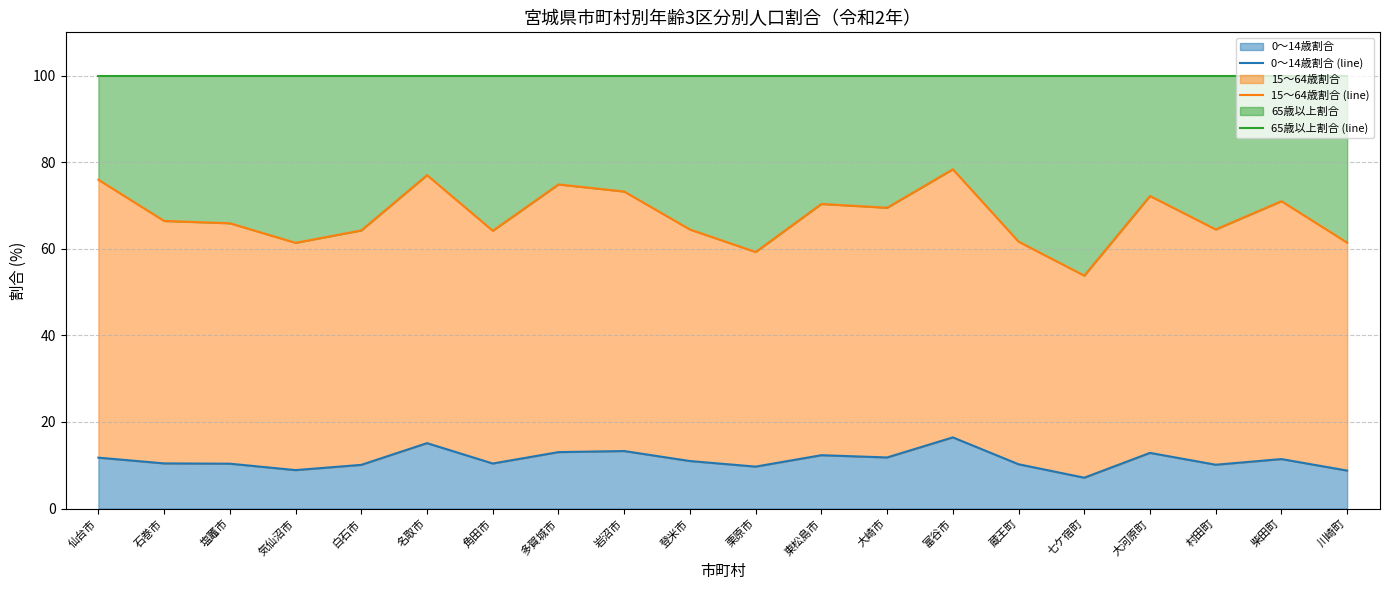

True or false: 0～14歳割合 has a value of 14.4 at 気仙沼市.

False